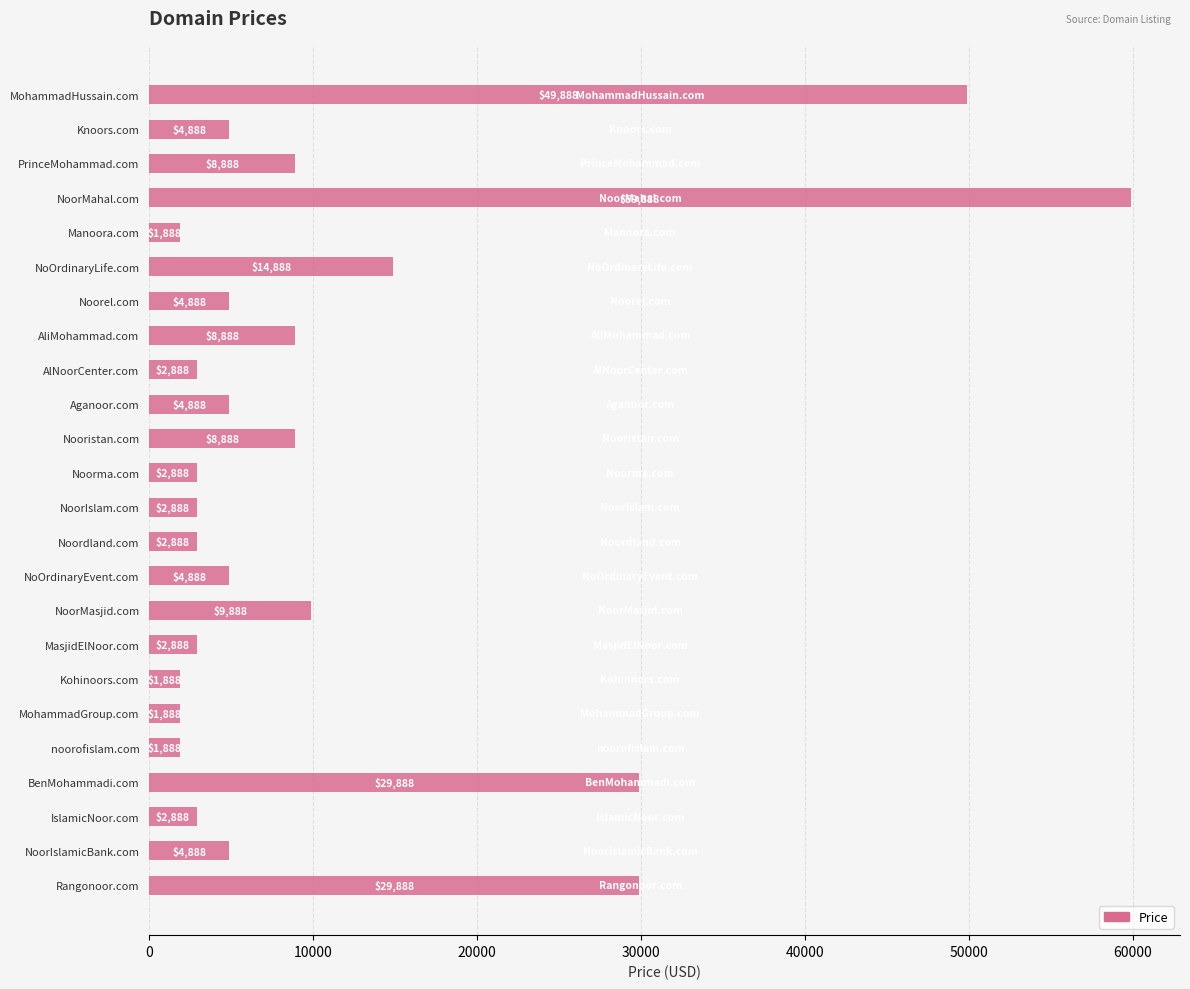

What is the label of the 23rd bar from the bottom?

Knoors.com